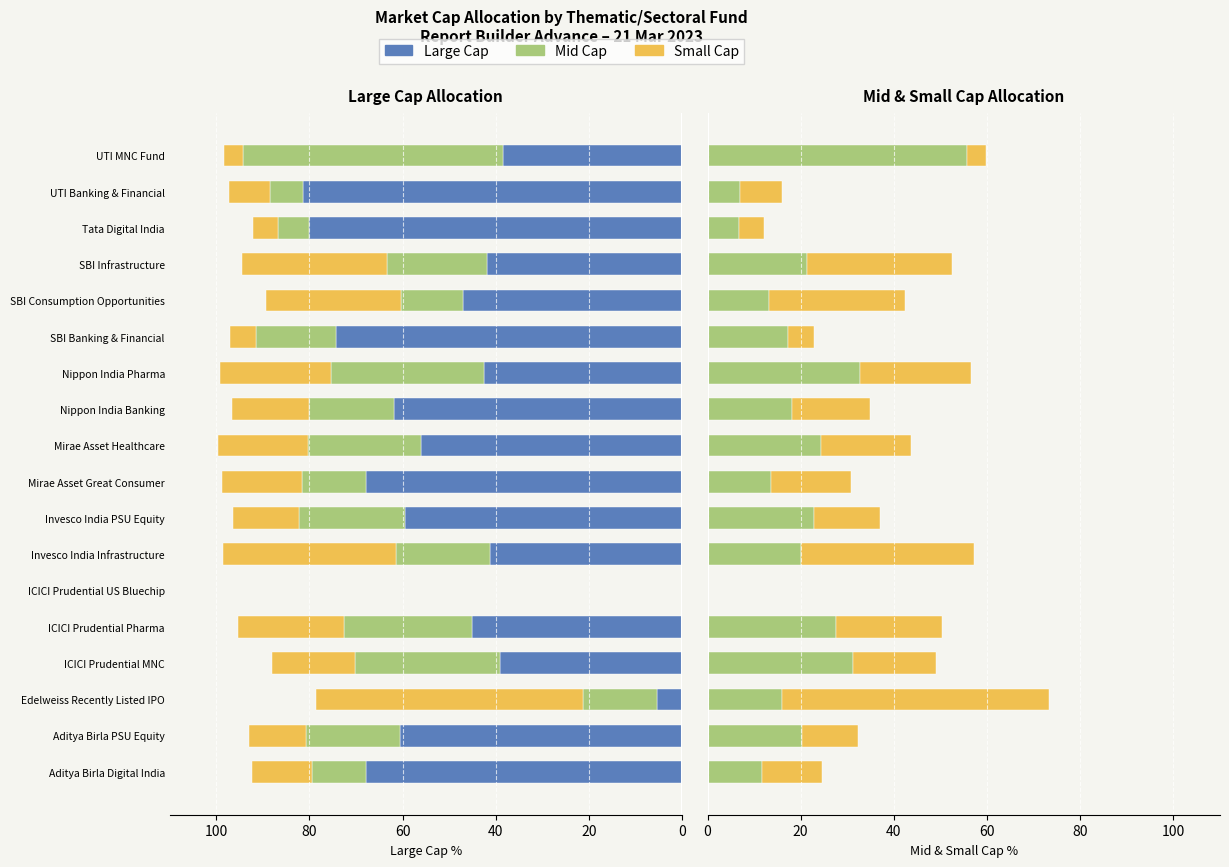

What value does the Large Cap series have at Nippon India Banking?

61.9